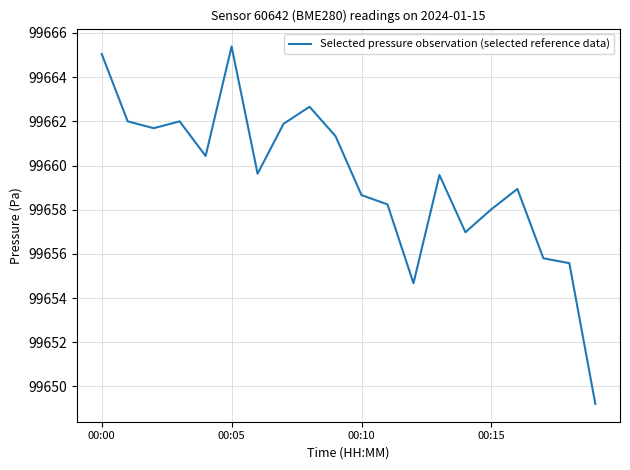

Does the chart have visible grid lines?

Yes